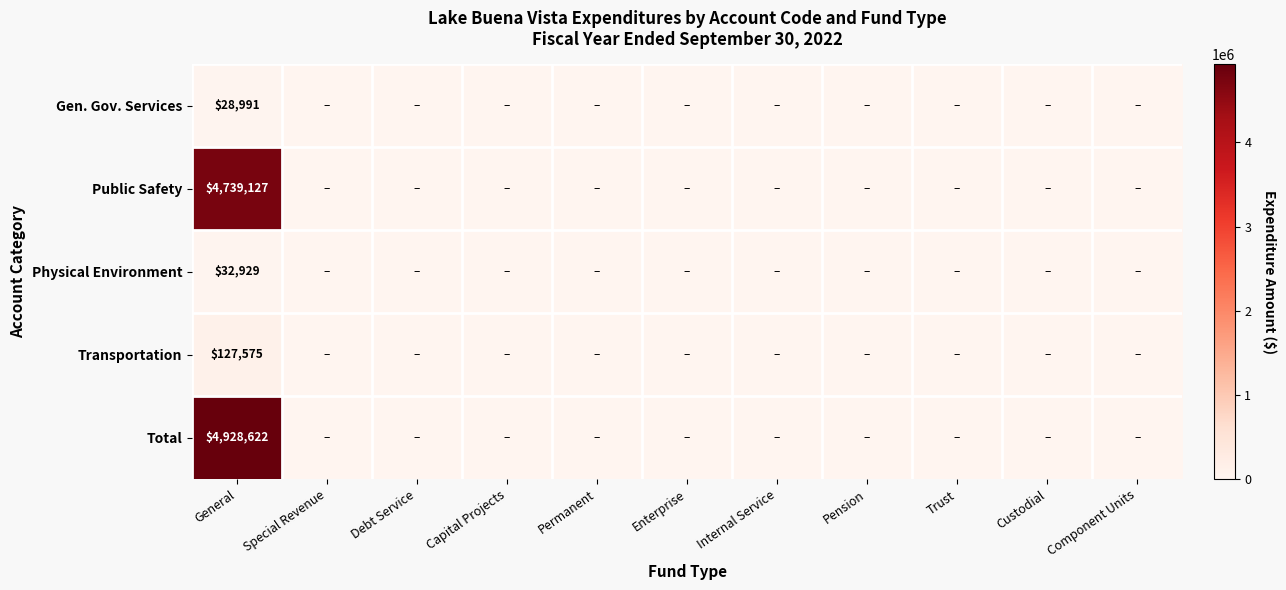

Is the value of Public Safety at General greater than the value of Transportation at General?

Yes